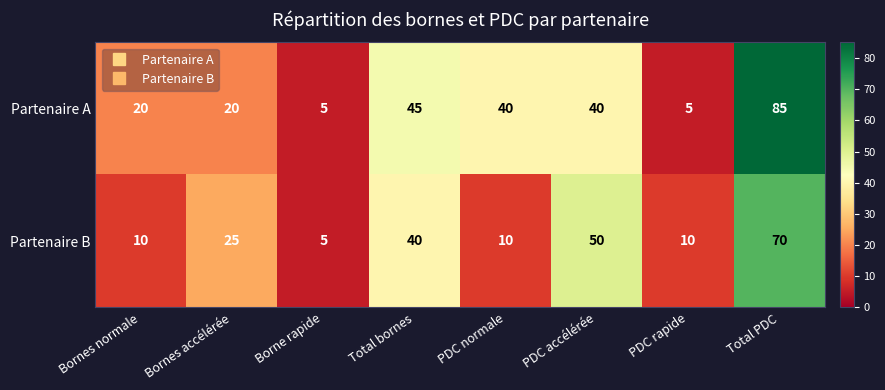

At PDC normale, list the series in order from largest to smallest.

Partenaire A, Partenaire B